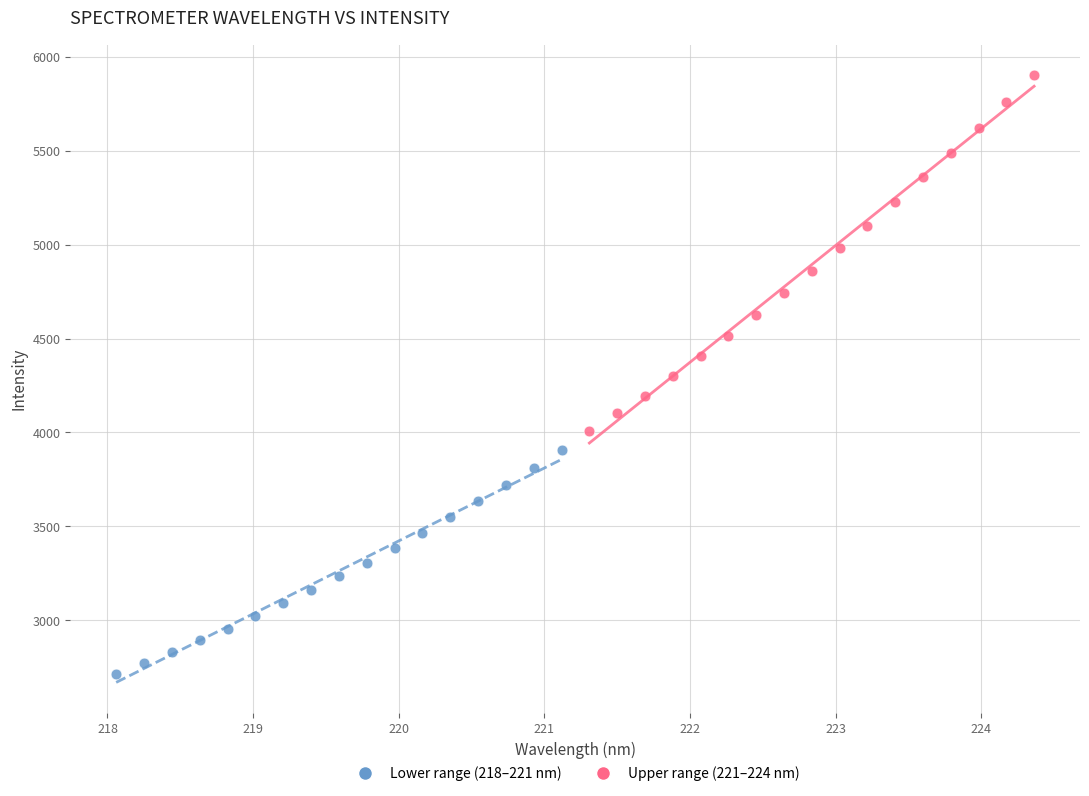

Which series reaches the maximum Y coordinate?

Upper range (221–224 nm)